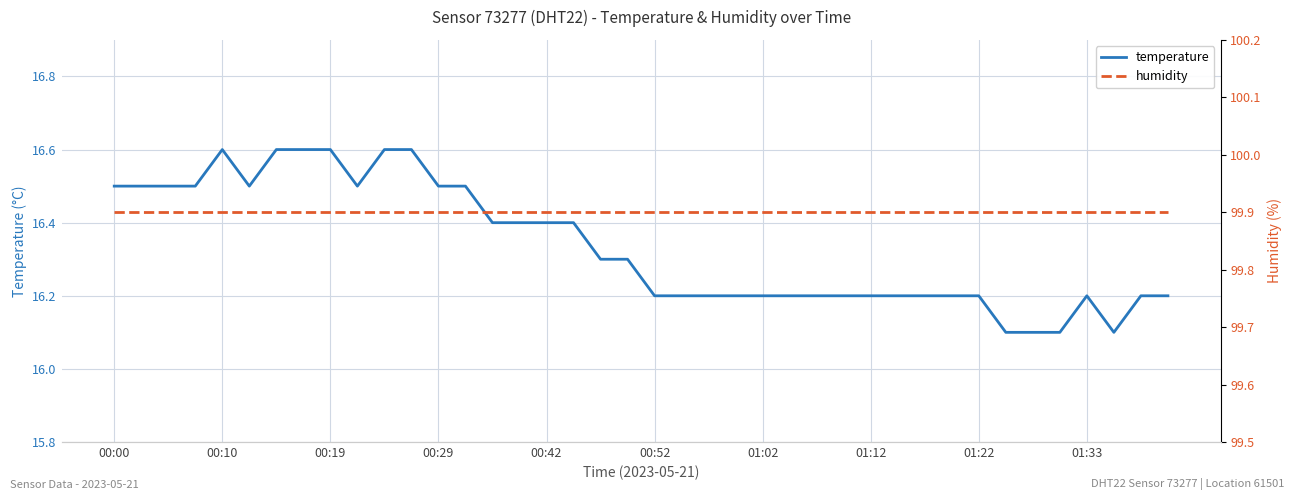

True or false: humidity and temperature cross at least once.

False